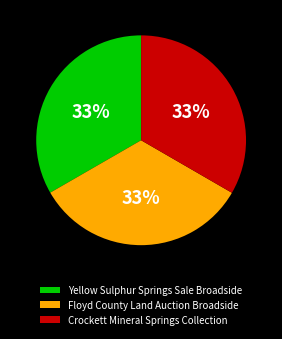

To the nearest percent, what is the combined percentage of Yellow Sulphur Springs Sale Broadside and Floyd County Land Auction Broadside?

67%